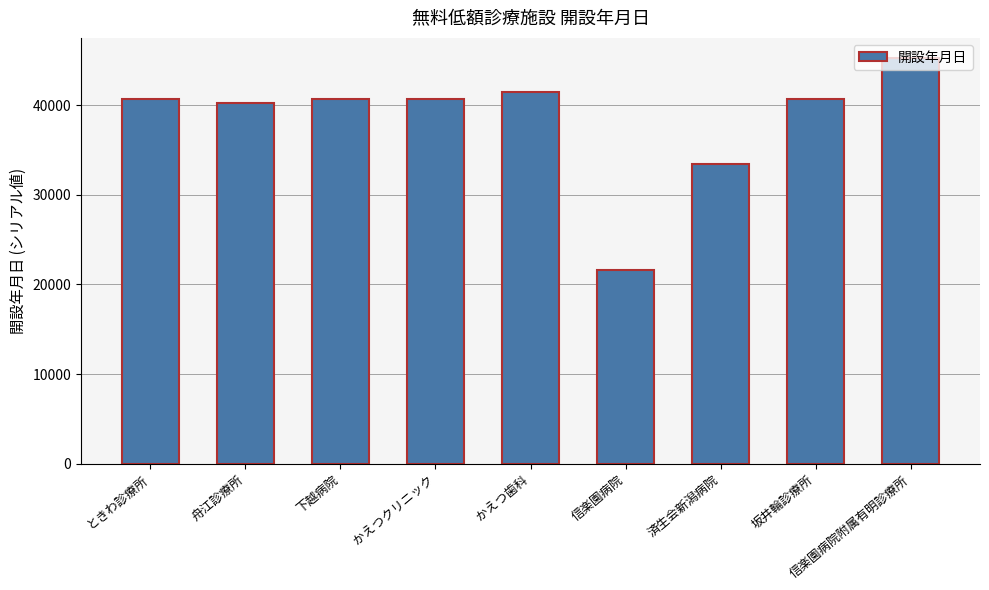

Reading left to right, list all the values displayed in this chart.

40695	40269	40695	40695	41426	21608	33420	40695	45231